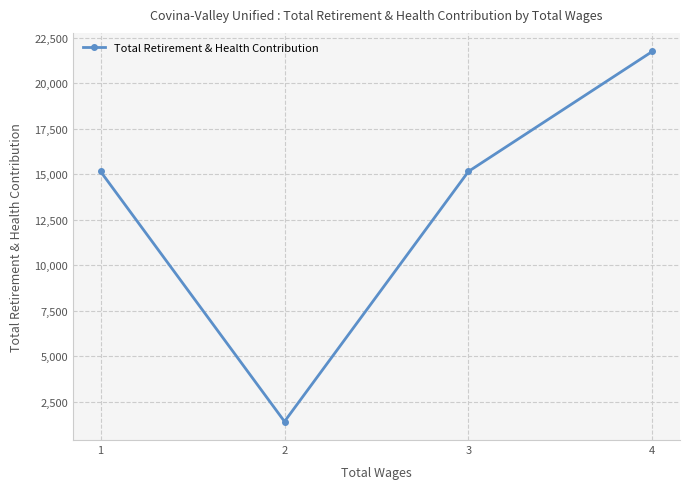

True or false: the data shows 6229 at 1.

False